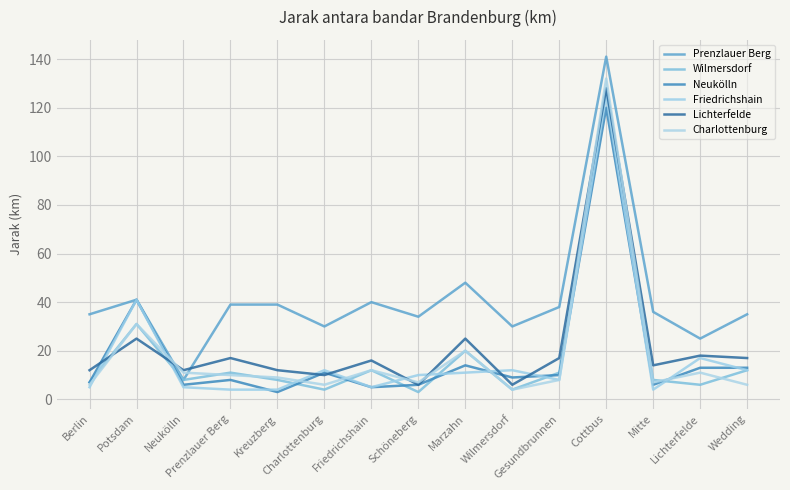

What is the difference between the second highest and second lowest values in the Prenzlauer Berg series?

23